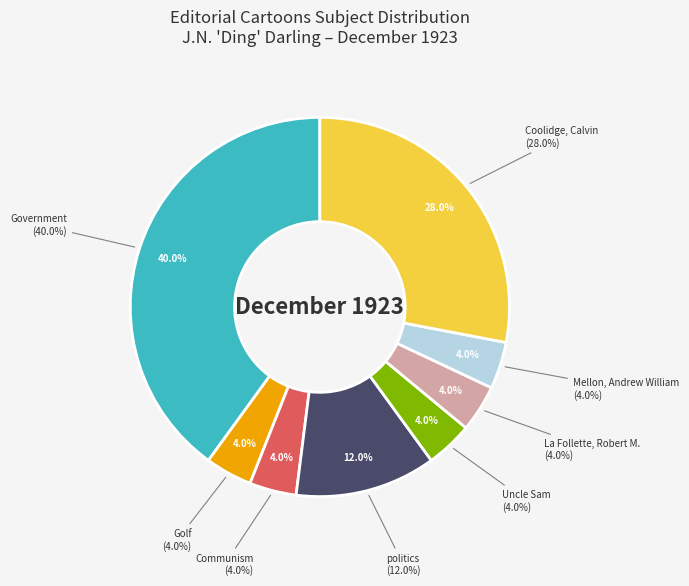

Is Golf the majority of the pie?

No